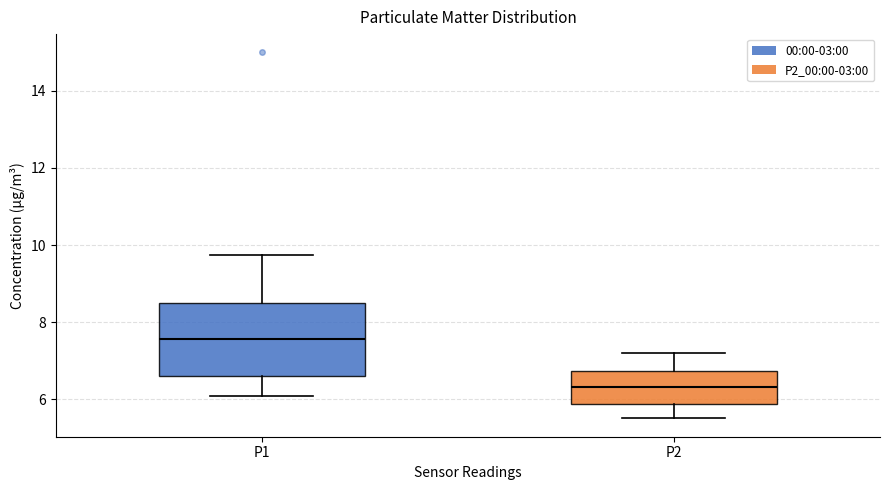

Which box is the tallest, from its lower edge to its upper edge?

P1